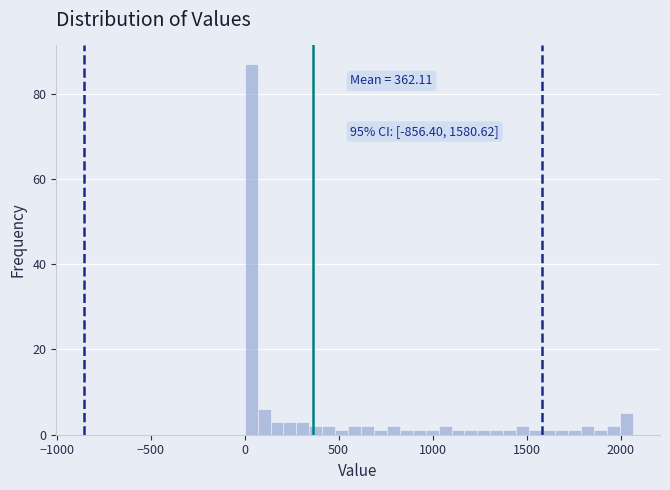

Read against the x-axis, roughly where is the centre of the tallest bar?

50